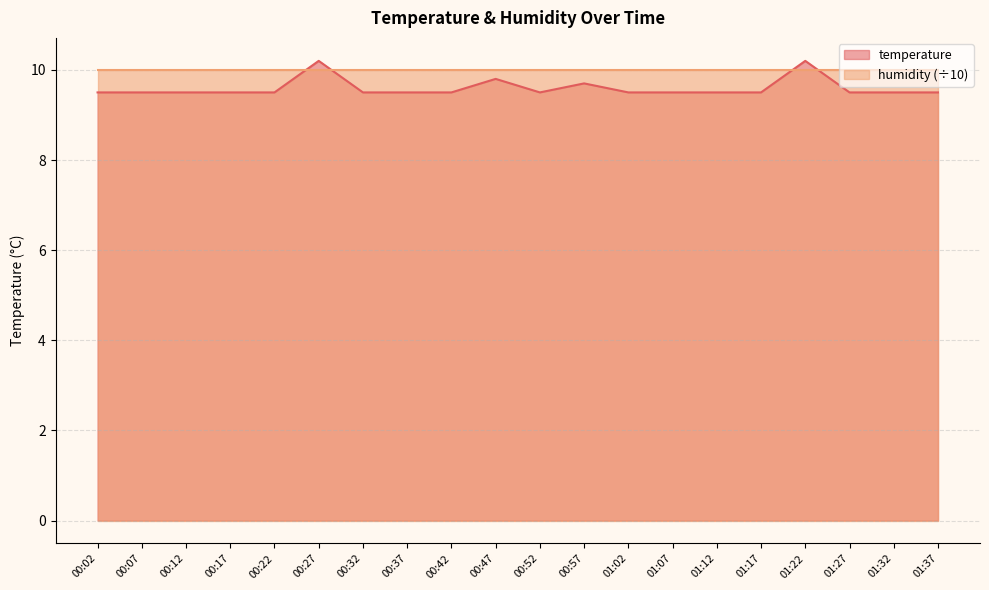

What is the greatest value displayed?

10.2